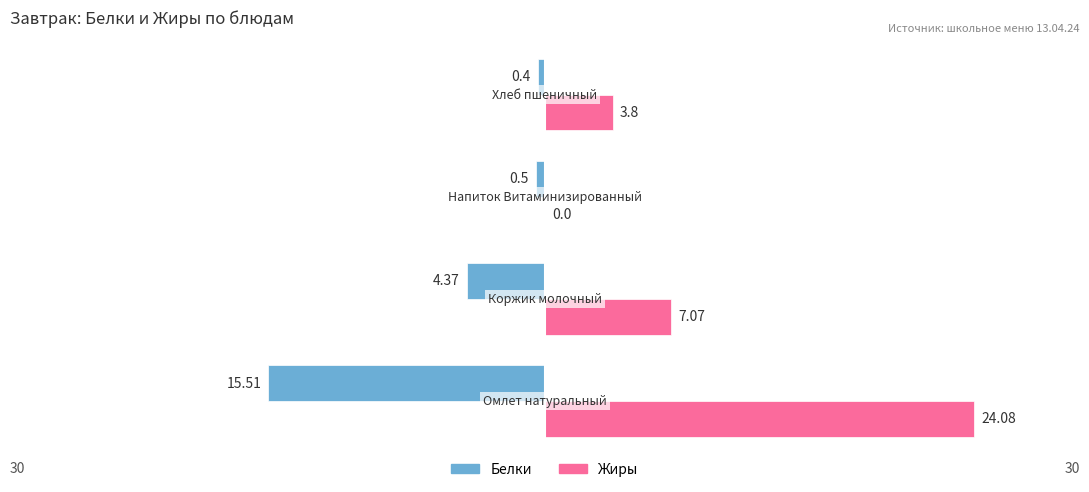

What are all the series names shown in the legend?

Белки, Жиры